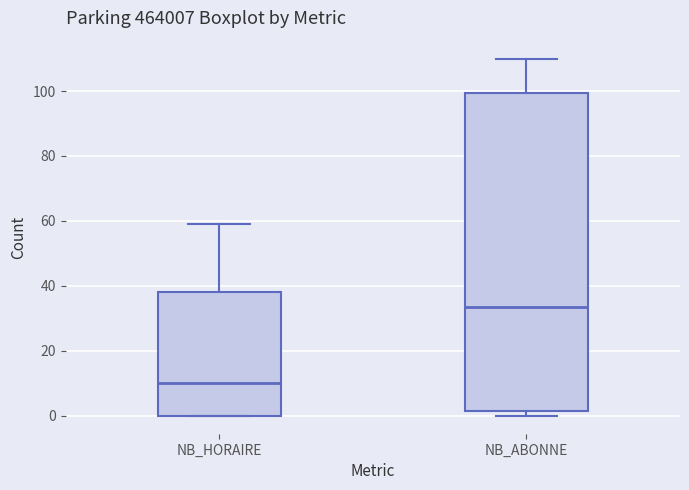

Reading left to right, transcribe this box plot: for each box, give where its median line is, the range the box spans, and where its two whiskers end, as read against the y-axis. The values are not printed on the chart, so give them approximately, as read against the axis.

NB_HORAIRE: median 10, box 0 to 38, whiskers 0 to 60
NB_ABONNE: median 34, box 2 to 100, whiskers 0 to 110